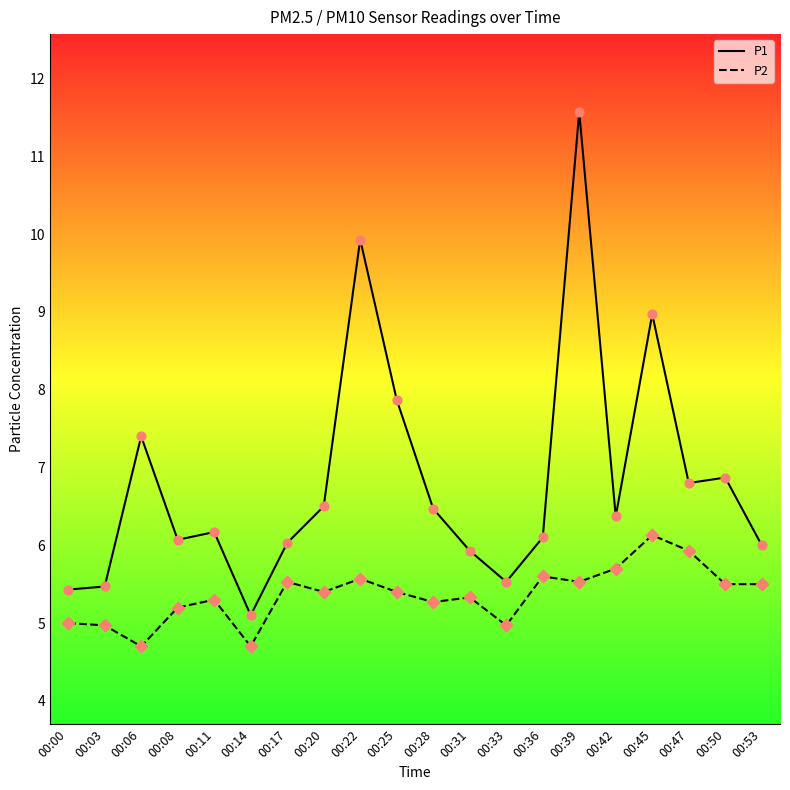

What is the total value across all series at 00:31?

11.3